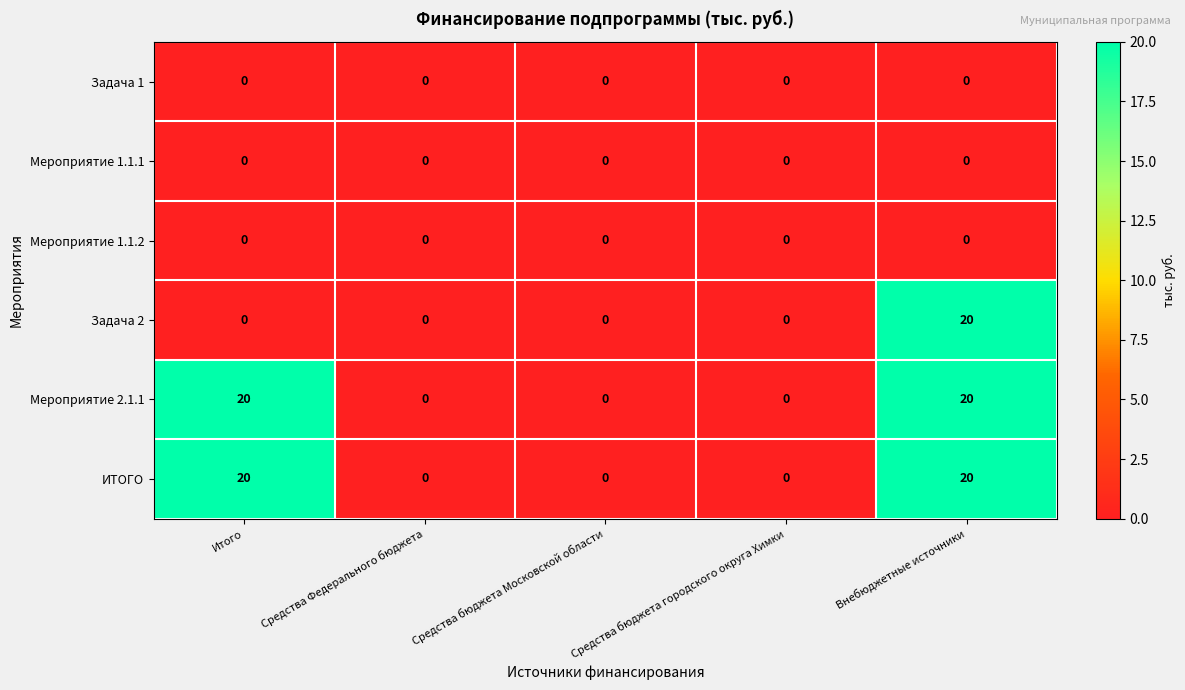

Is the value of ИТОГО at Внебюджетные источники greater than the value of Задача 1 at Средства бюджета городского округа Химки?

Yes